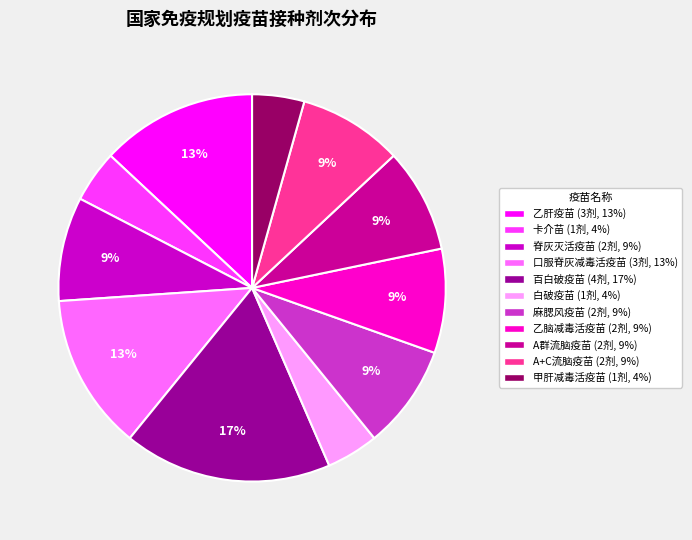

How many segments does this pie chart have?

11